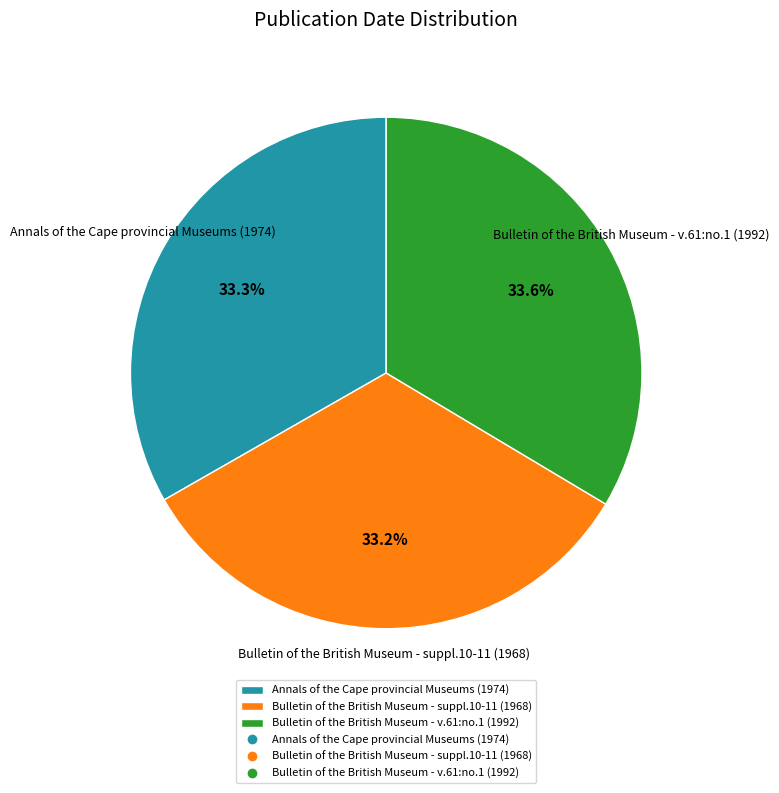

How many segments does this pie chart have?

3